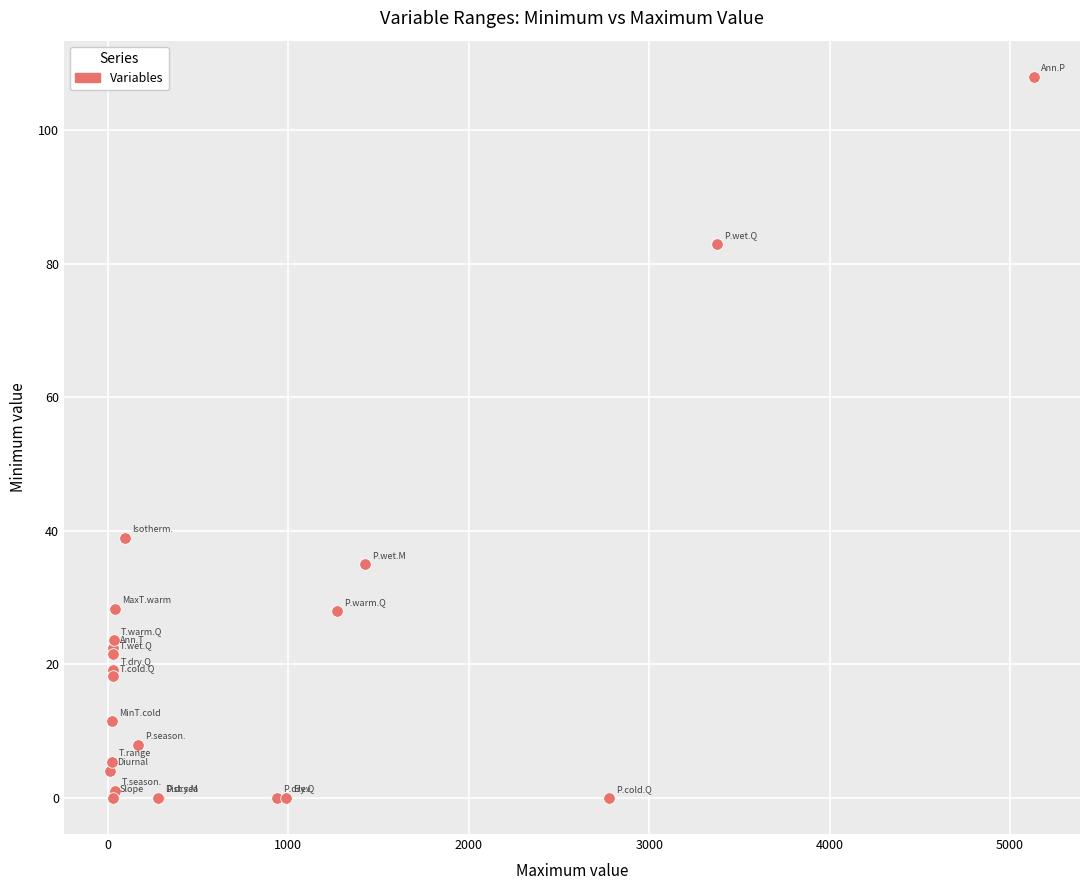

What Y value in the scatter plot is closest to 54?

39.0